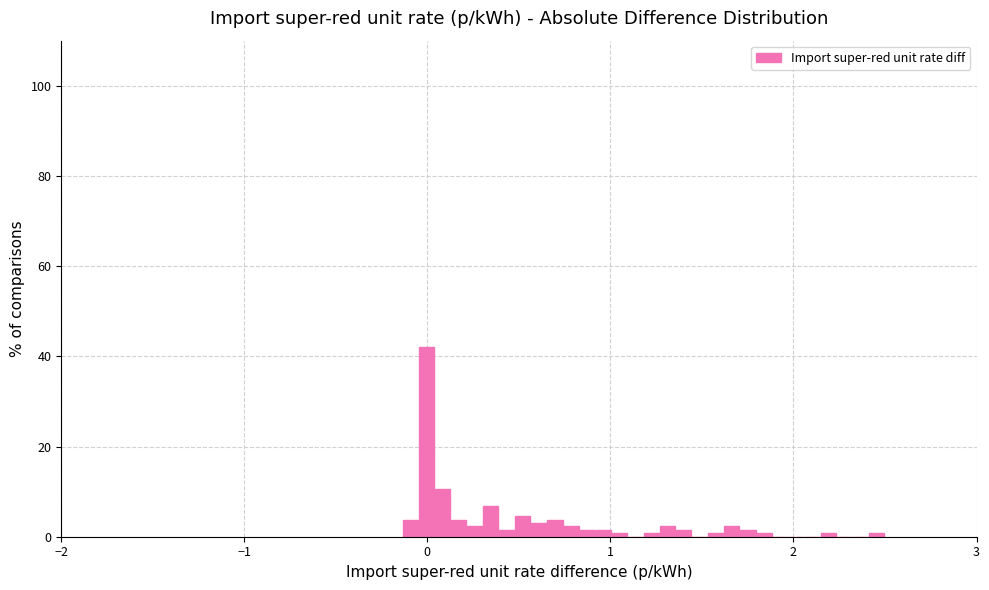

Read against the x-axis, roughly where is the centre of the tallest bar?

0.0